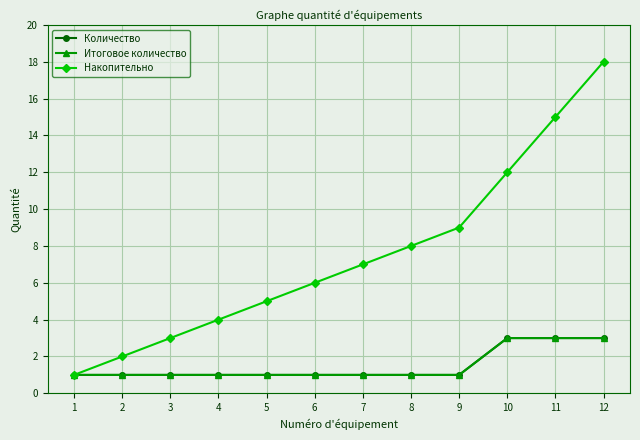

What is the sum of the Итоговое количество values at 2 and 12?

4